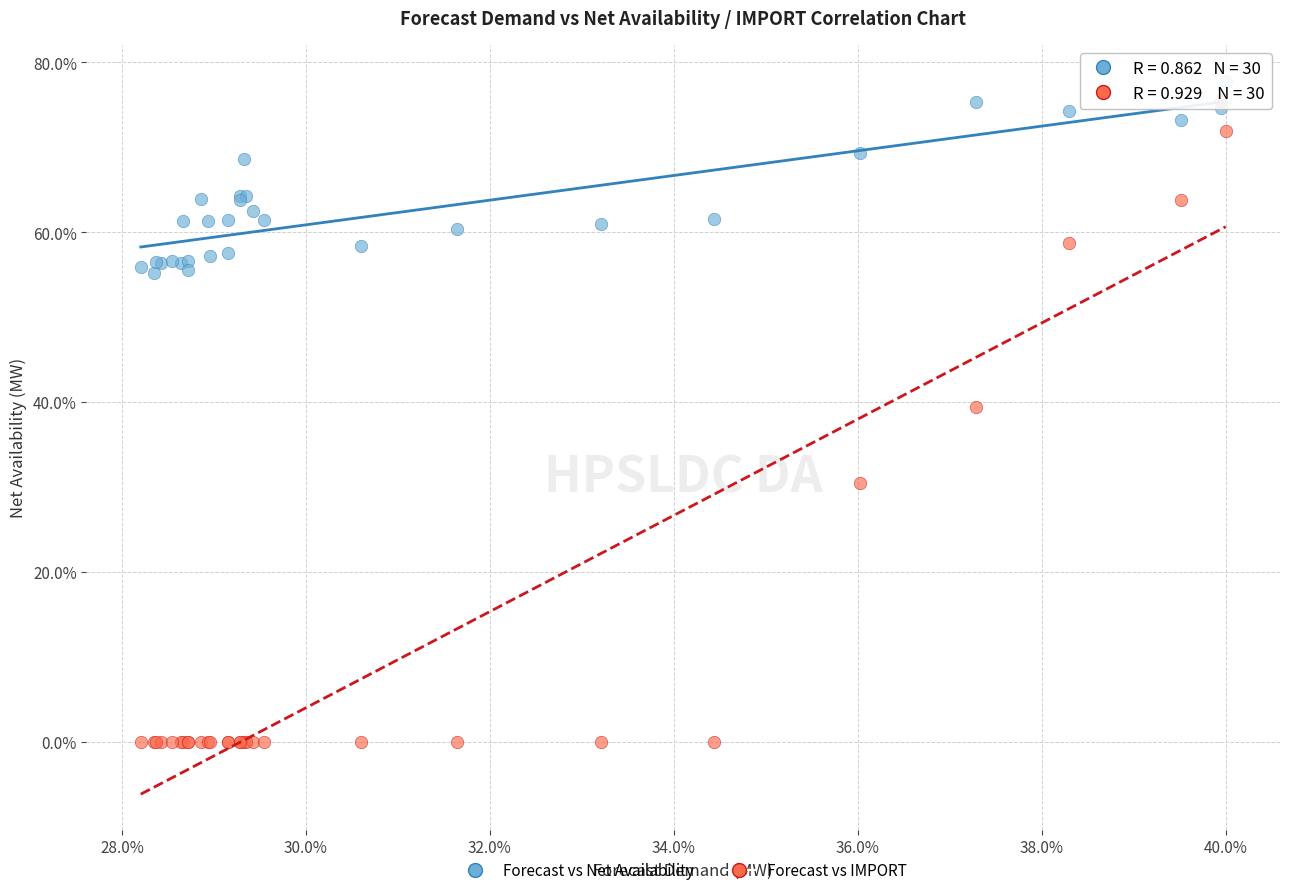

In the Forecast vs IMPORT series, what Y value is closest to 37?

39.4